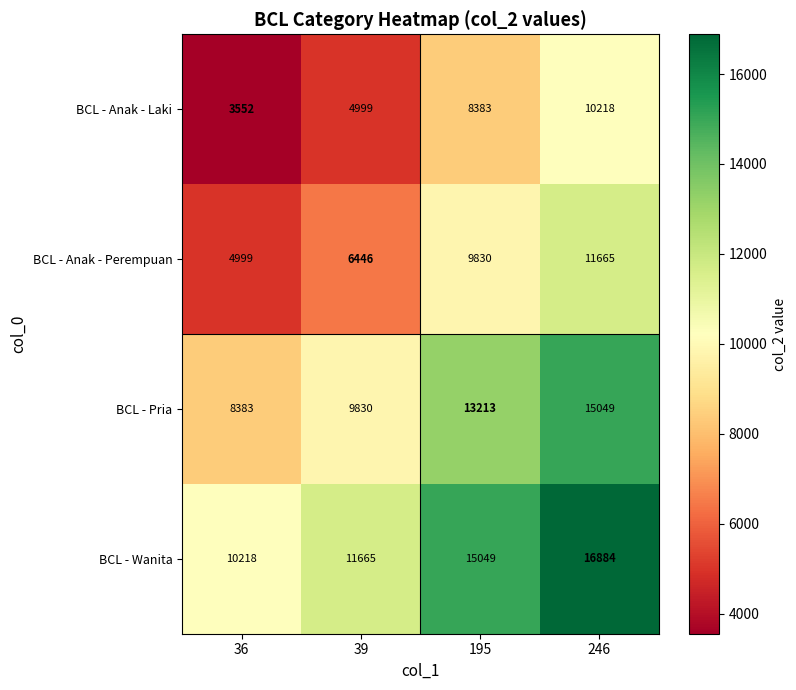

Reading left to right, list all the values displayed in this chart.

BCL - Anak - Laki: 36=3552	39=4999	195=8383	246=10218
BCL - Anak - Perempuan: 36=4999	39=6446	195=9830	246=11665
BCL - Pria: 36=8383	39=9830	195=13213	246=15049
BCL - Wanita: 36=10218	39=11665	195=15049	246=16884